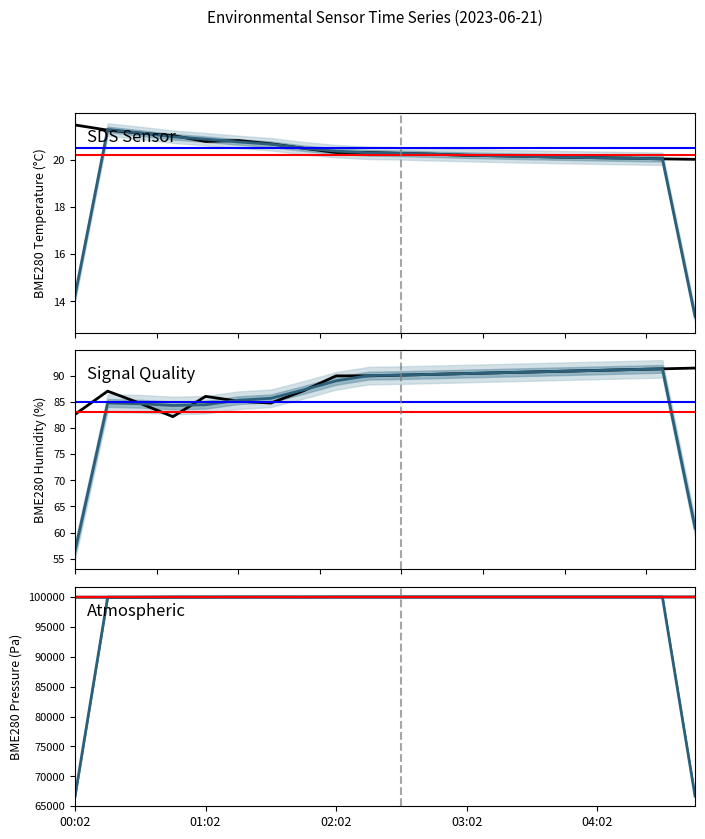

What is the sum of all BME280_temperature values?

409.8